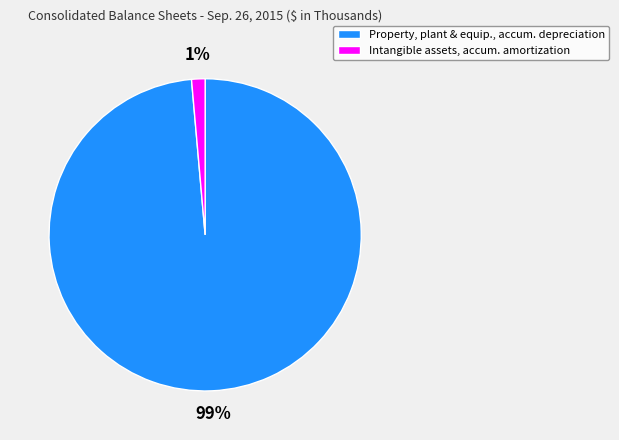

To the nearest percent, what is the average slice percentage?

50%